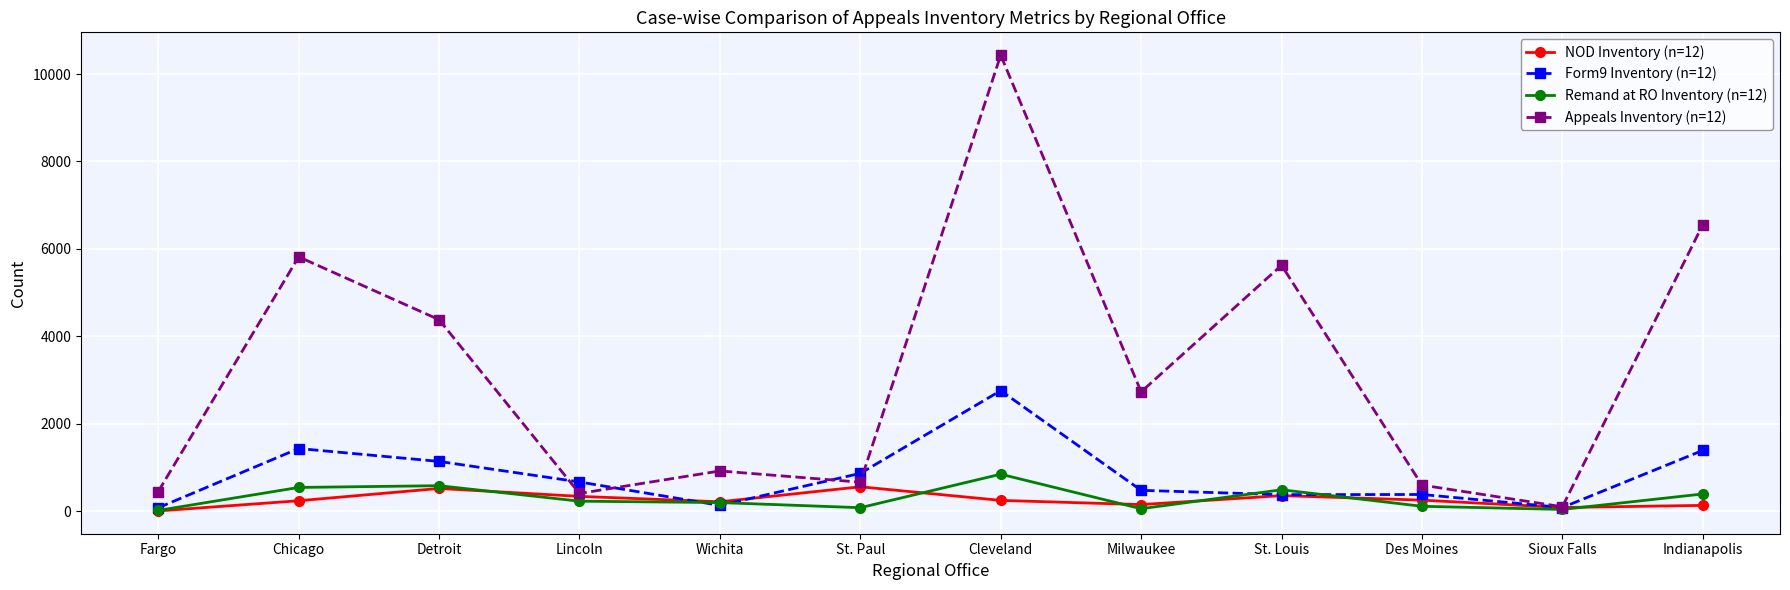

How many categories are shown in the chart?

12